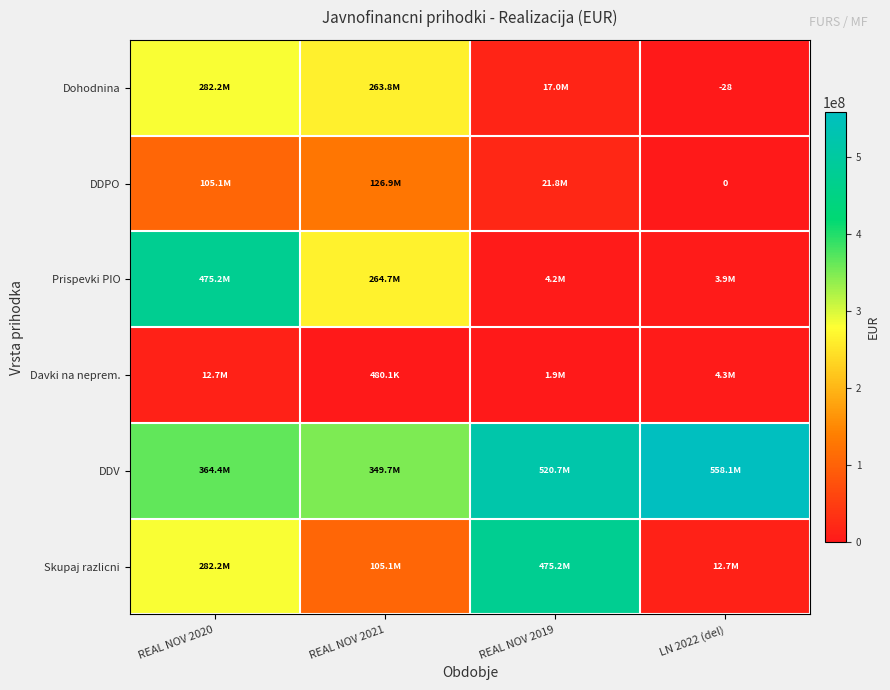

The Davki na neprem. series shows 733436.6 at REAL NOV 2021. True or false?

False